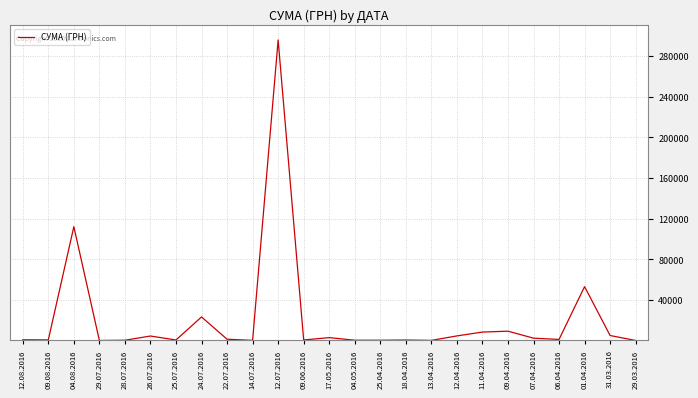

At which label is the value closest to 147868?

04.08.2016